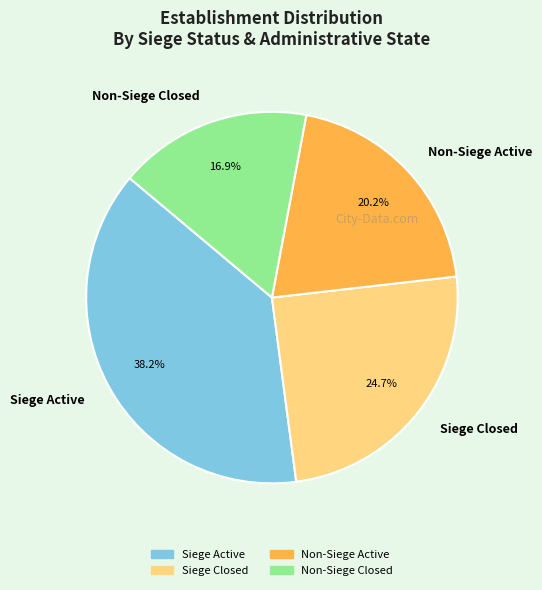

What is the total percentage of Non-Siege Closed and Siege Active?

55.1%